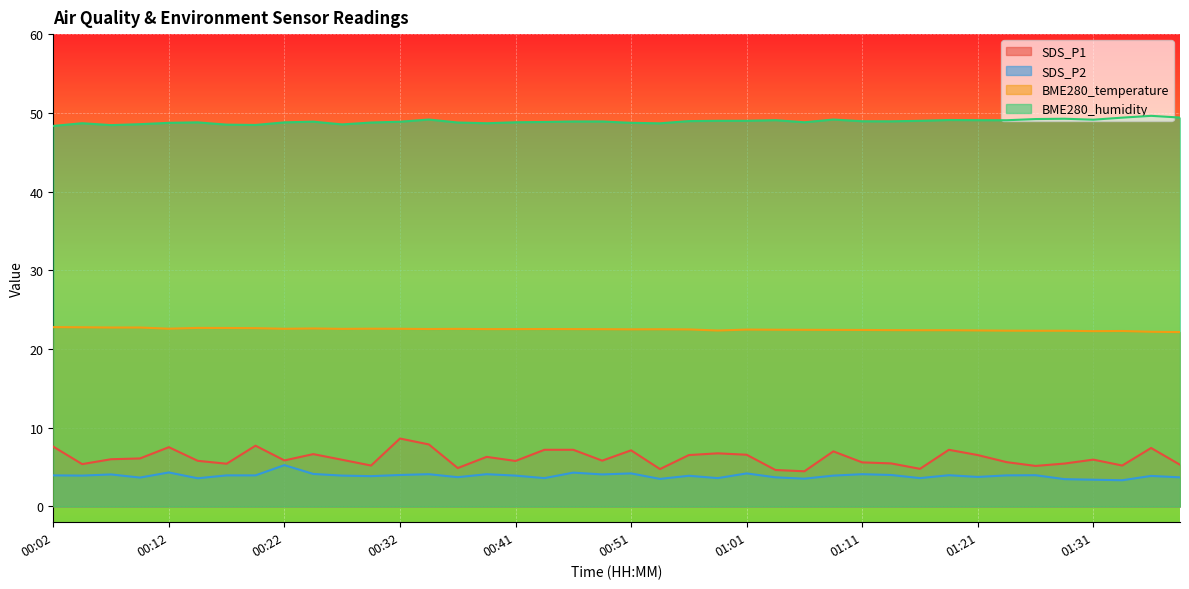

What is the value of the SDS_P1 point at the 8th from the left?

7.7